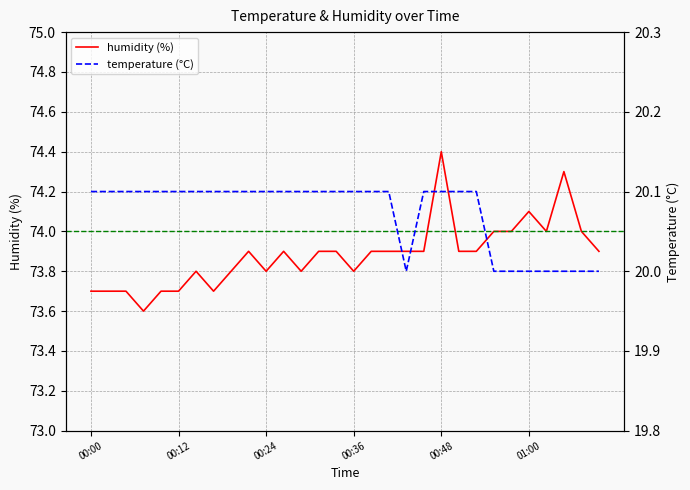

What is the lowest value of the temperature (°C) series?

20.0